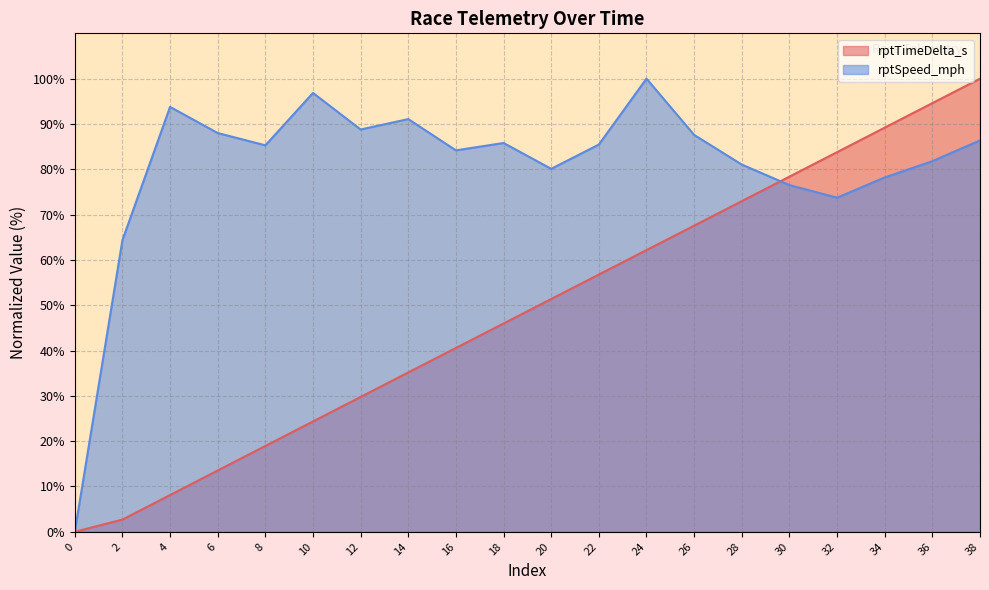

At which category does the chart reach its peak across all series?

38